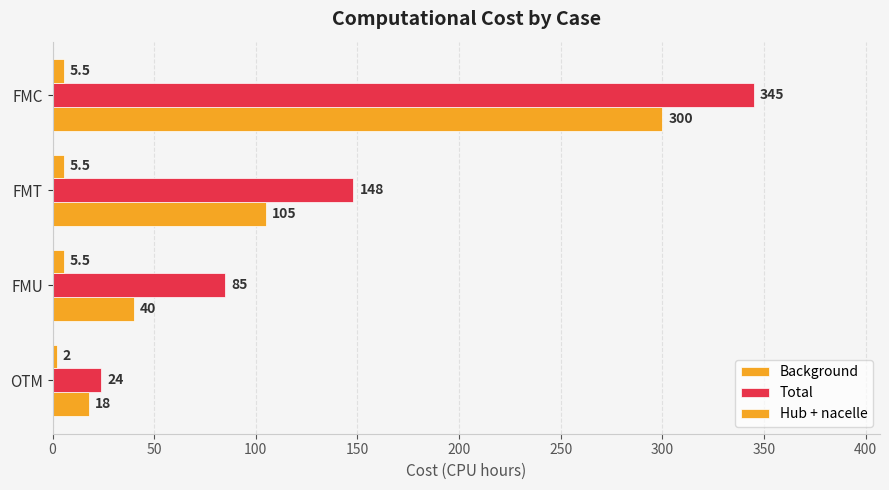

List the series in order of their overall mean, lowest first.

Hub + nacelle, Background, Total